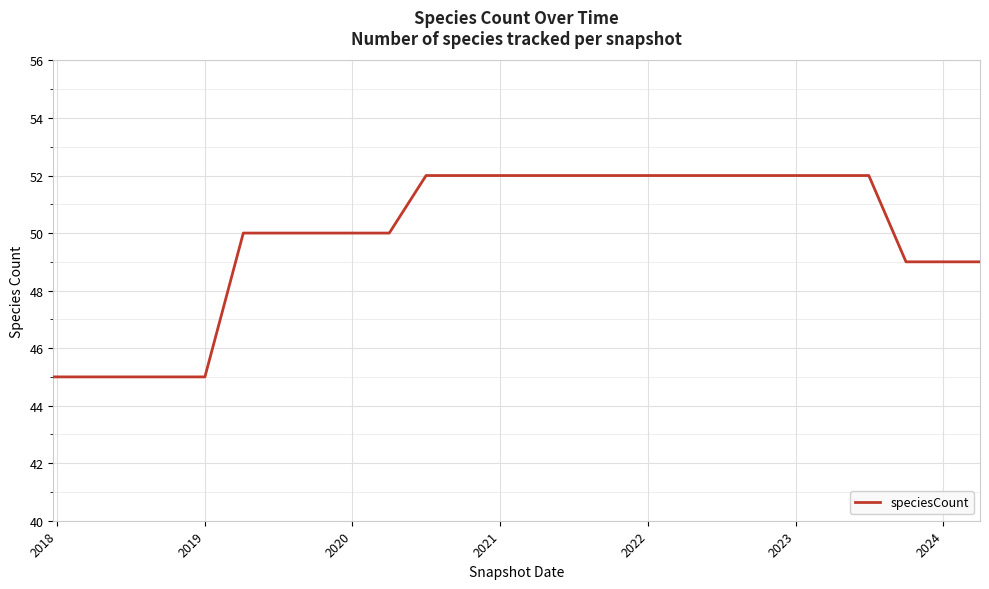

What is the maximum value shown in the chart?

52